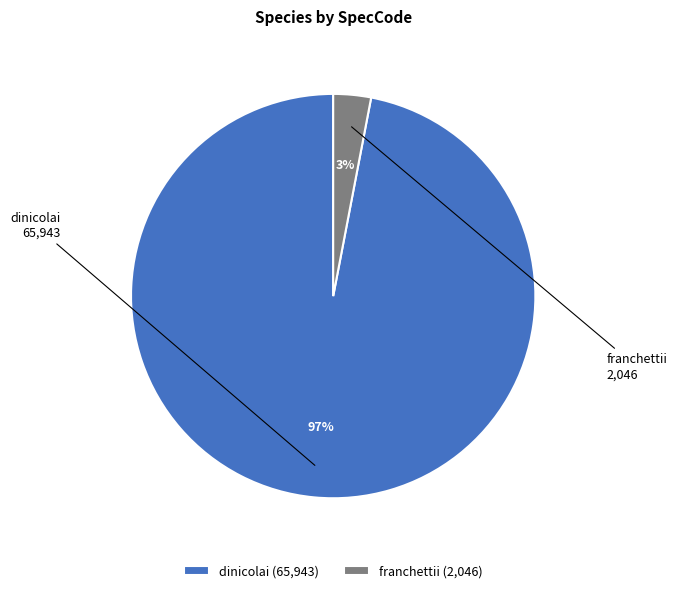

To the nearest percent, what is the difference between the largest and smallest slice percentages?

94%